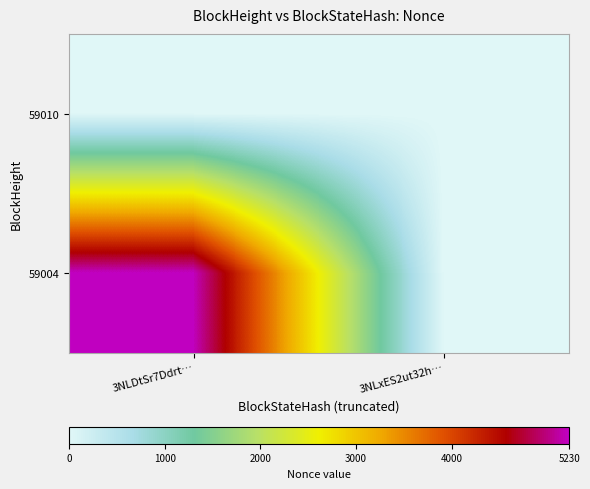

Reading left to right, transcribe all the data shown in this chart.

59010: 3NLDtSr7Ddrt…=0	3NLxES2ut32h…=0
59004: 3NLDtSr7Ddrt…=5230	3NLxES2ut32h…=0